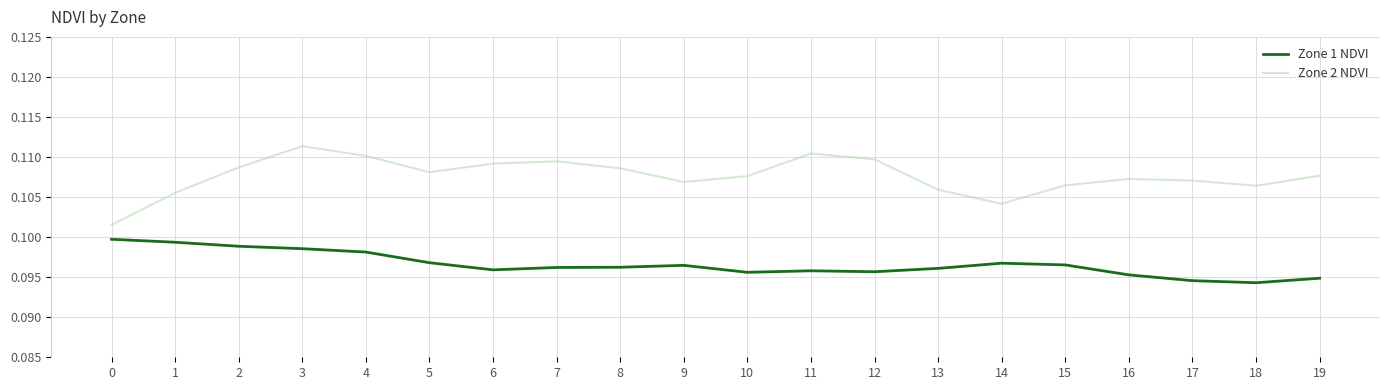

Is it true that Zone 2 NDVI equals 0.1 at 13?

True